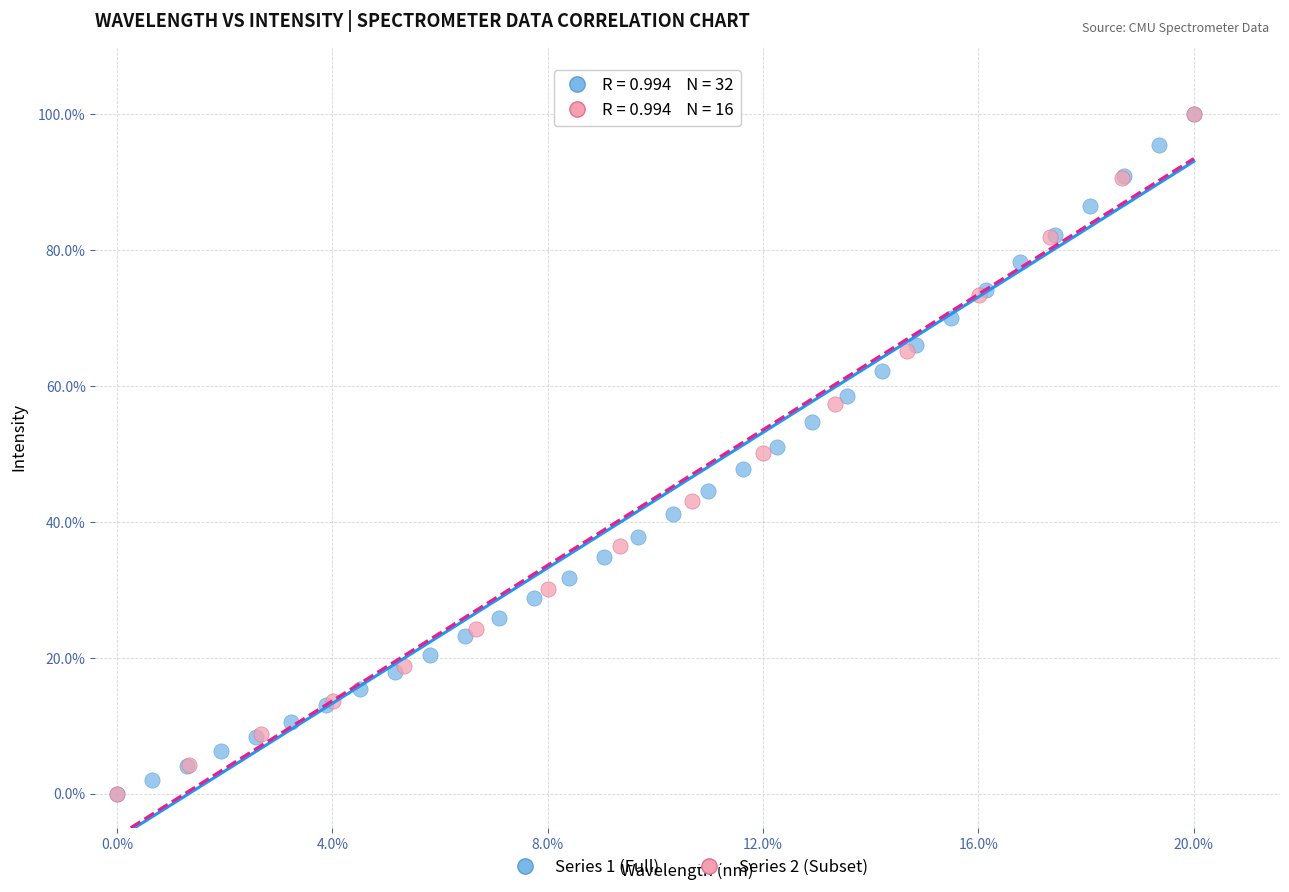

What are all the series names shown in the legend?

Series 1 (Full), Series 2 (Subset)